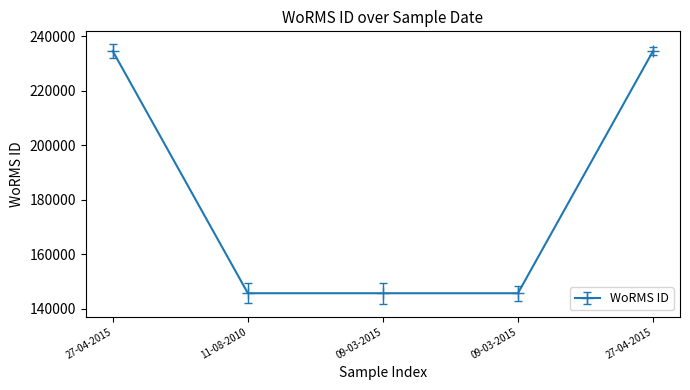

What is the sum of all values?

906132